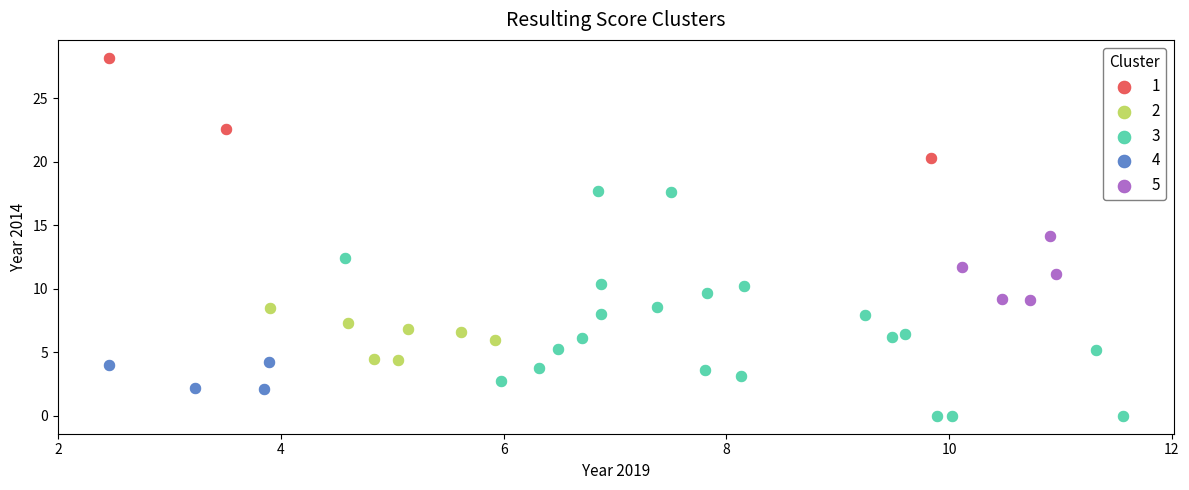

Which series reaches the minimum Y coordinate?

3